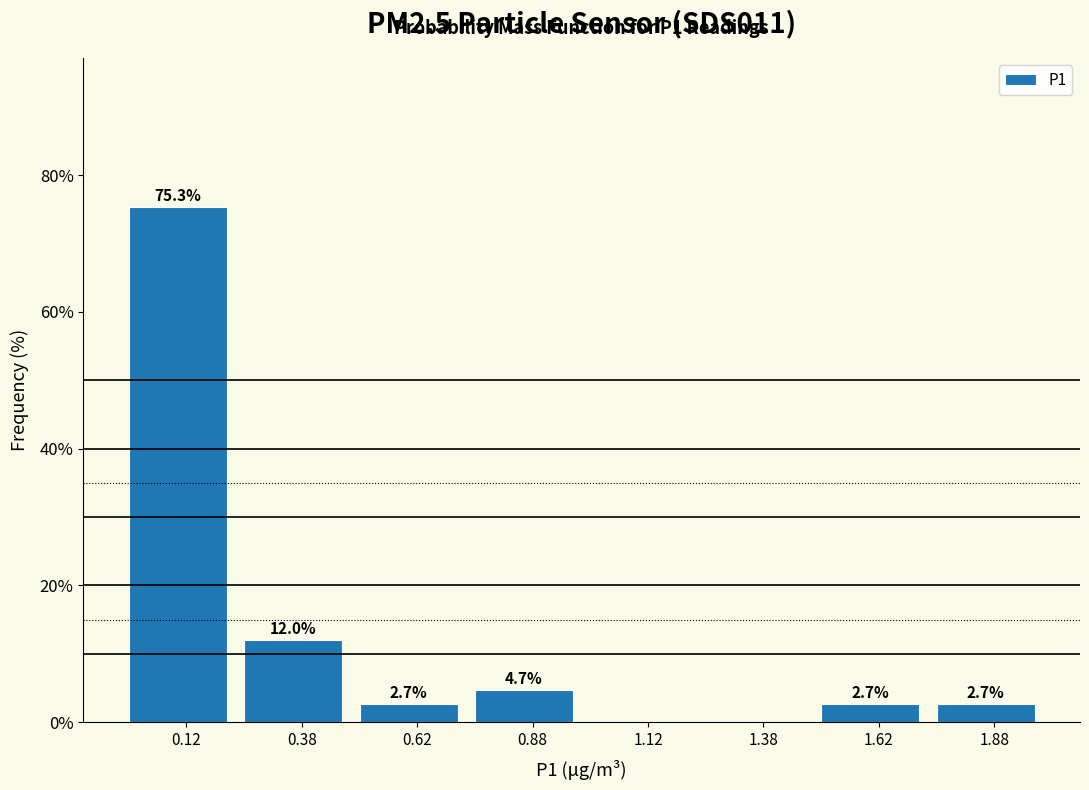

Over which range of the x-axis is the bar tallest?

0.00 to 0.25